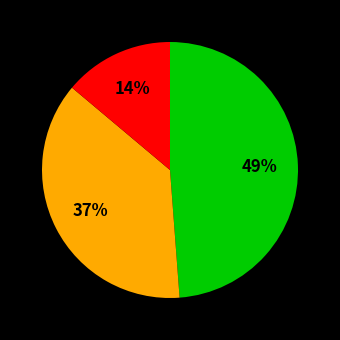

To the nearest percent, what is the difference between the largest and smallest slice percentages?

35%